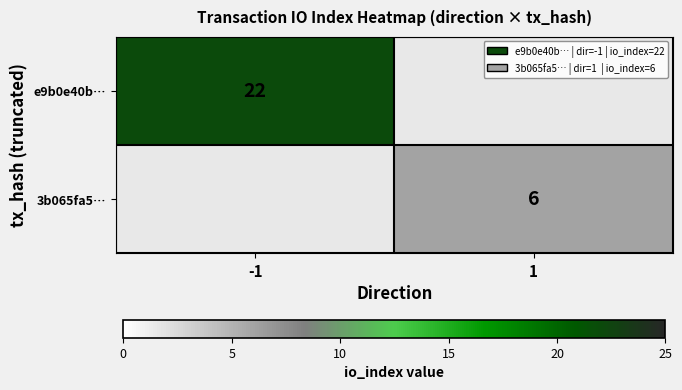

Which label corresponds to the smallest value in the chart?

1